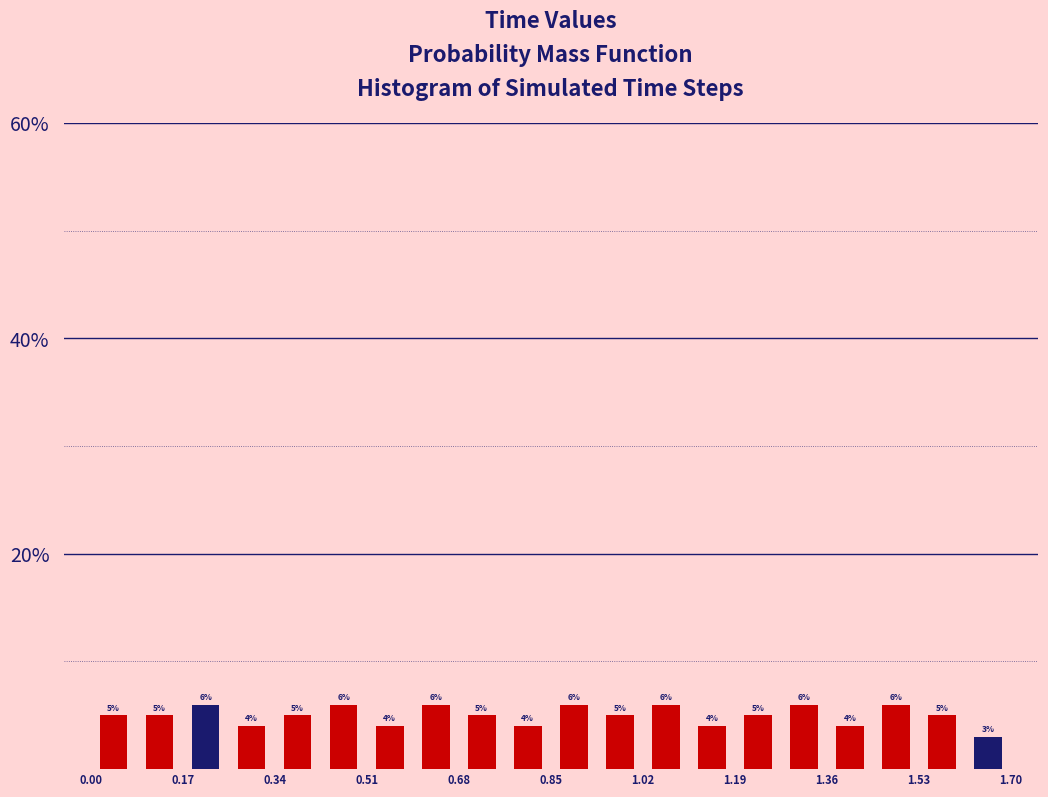

What is the height of the bar covering 0.425 to 0.510 on the x-axis? The bar edges are not printed on the chart, so give them approximately, as read against the axis.

6